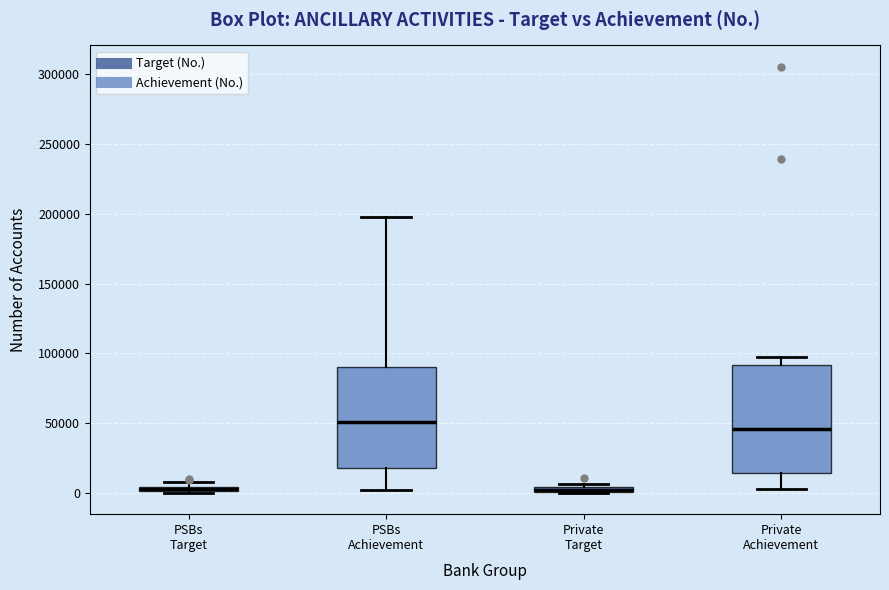

Where is the lower edge of the box for Private Achievement on the y-axis? The values are not printed on the chart, so give them approximately, as read against the axis.

15000